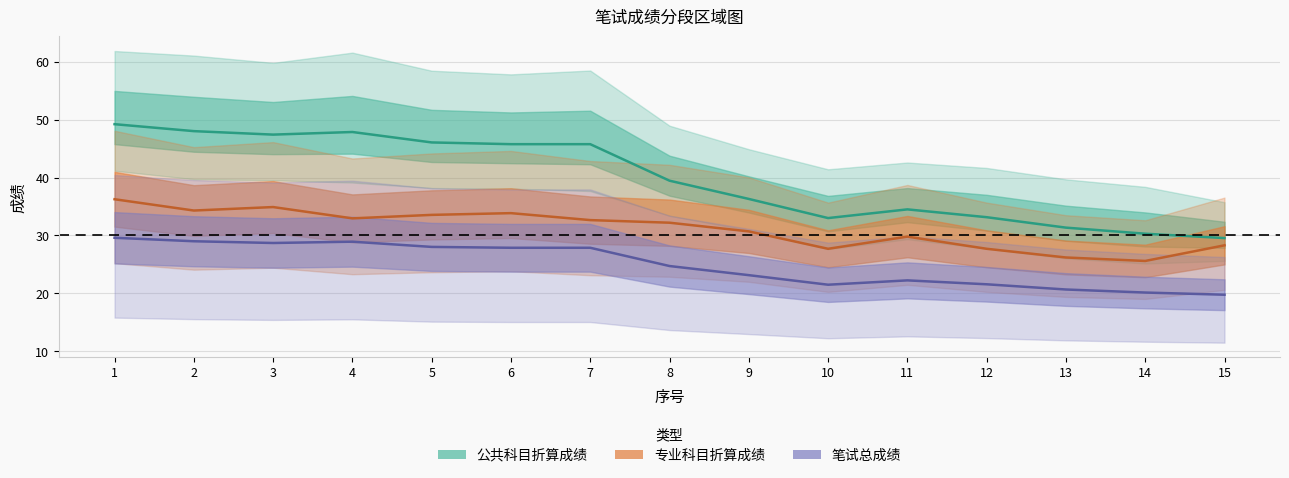

Which series changed the most between 8 and 13?

笔试总成绩